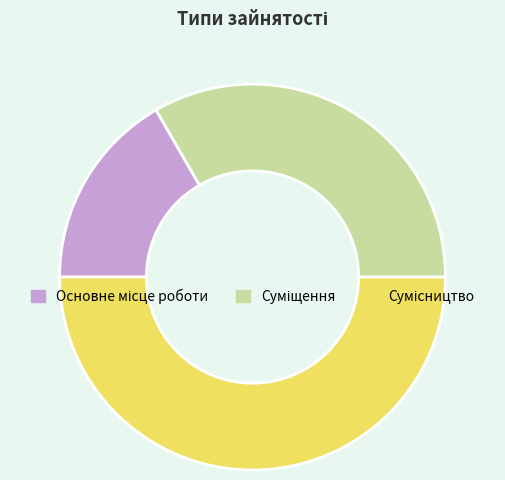

How many slices are in this pie chart?

3